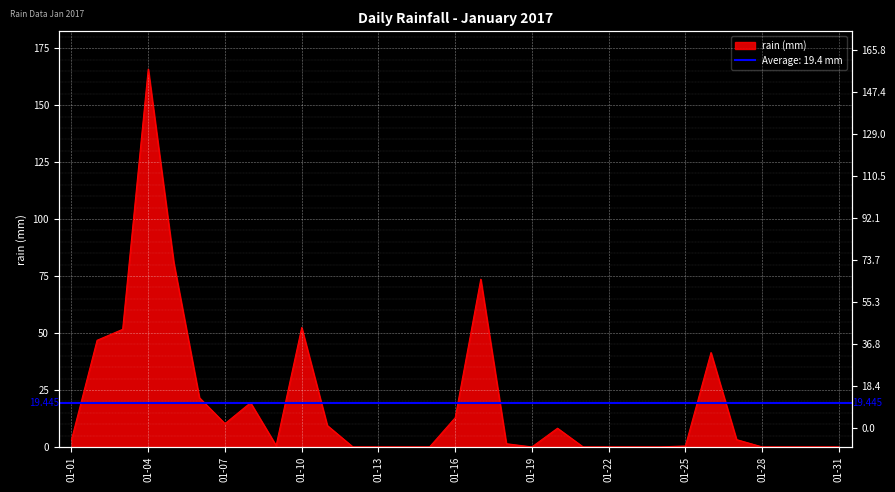

What is the greatest value displayed?

165.8